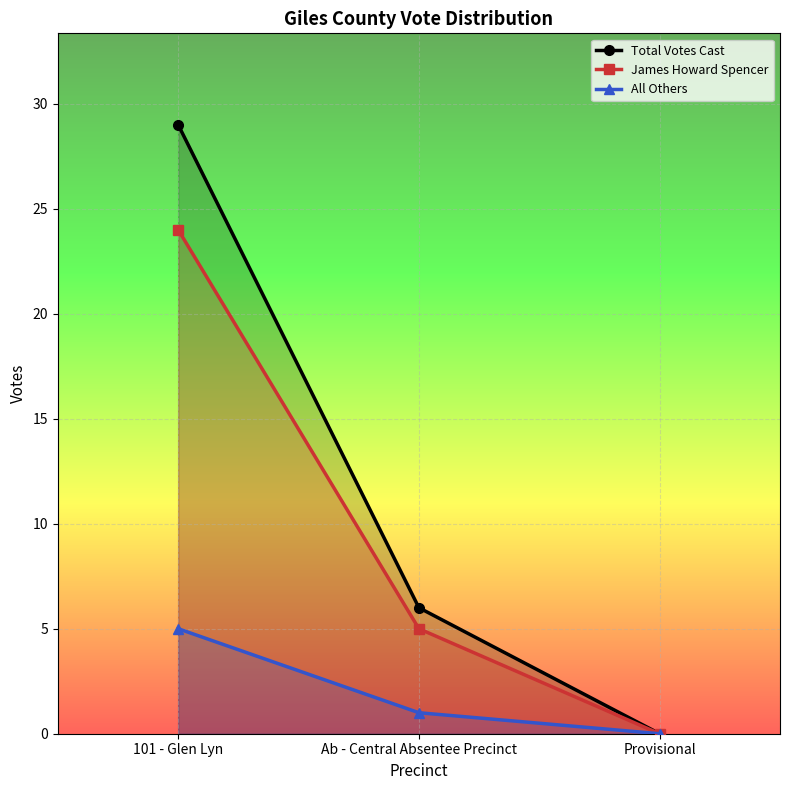

What is the highest value of the All Others series?

5